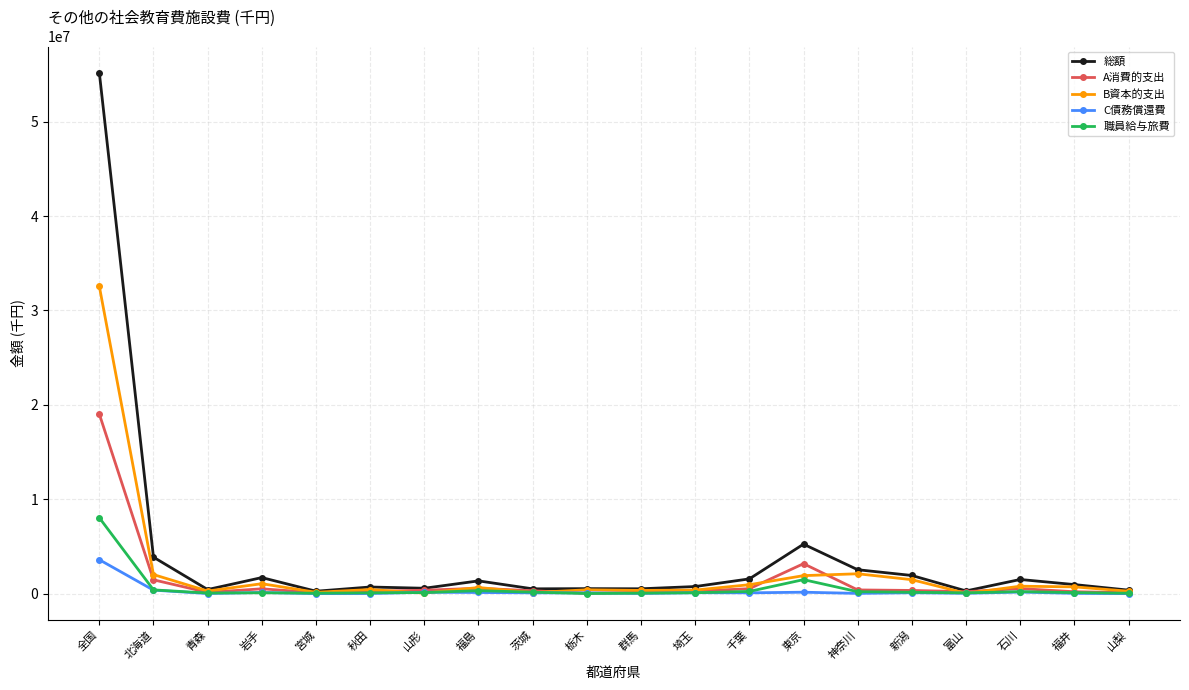

What are all the series names shown in the legend?

総額, A消費的支出, B資本的支出, C債務償還費, 職員給与旅費